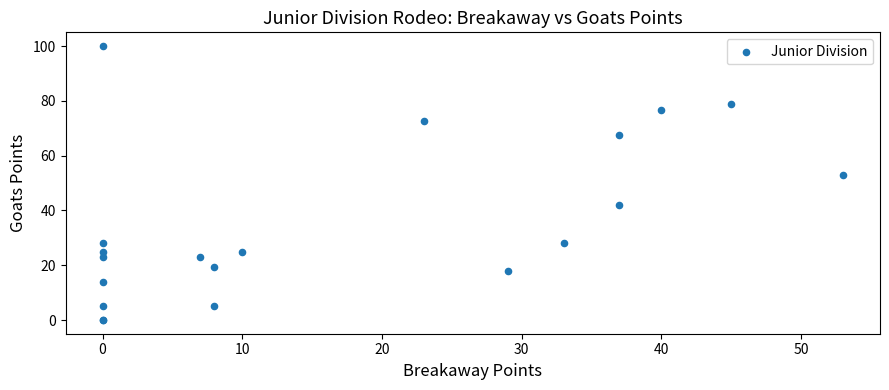

What Y value in the scatter plot is closest to 50?

53.0